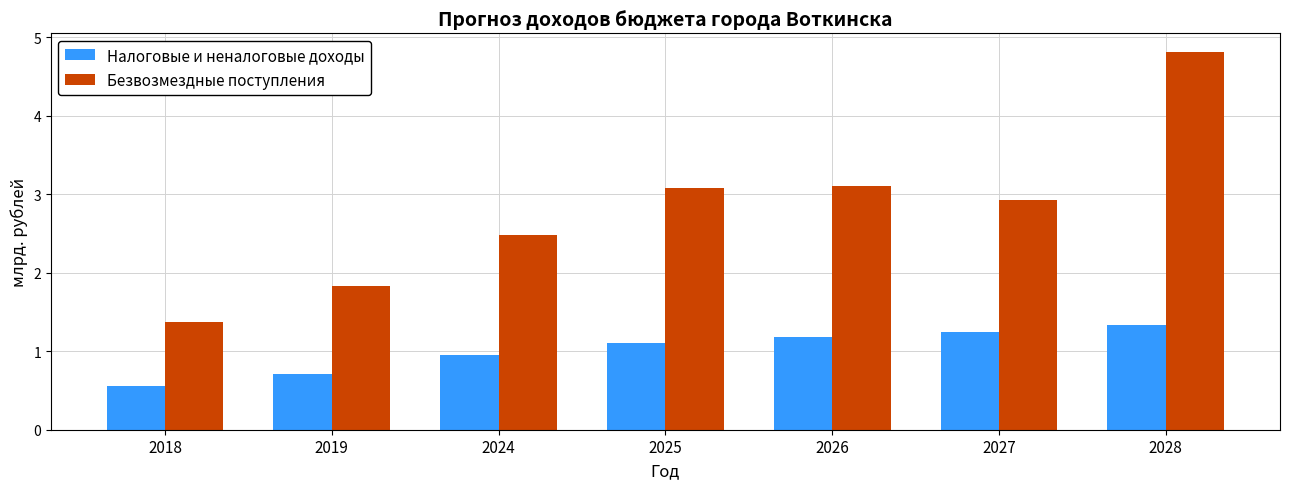

What is the maximum value shown in the chart?

4.8